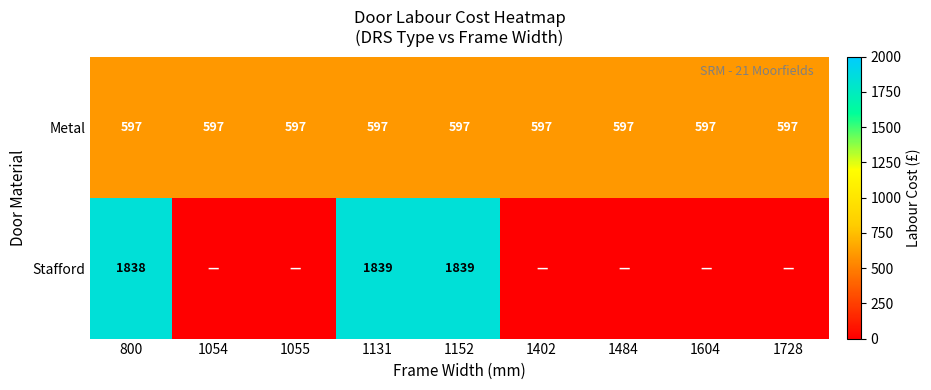

The value of Metal at 800 is 363. True or false?

False